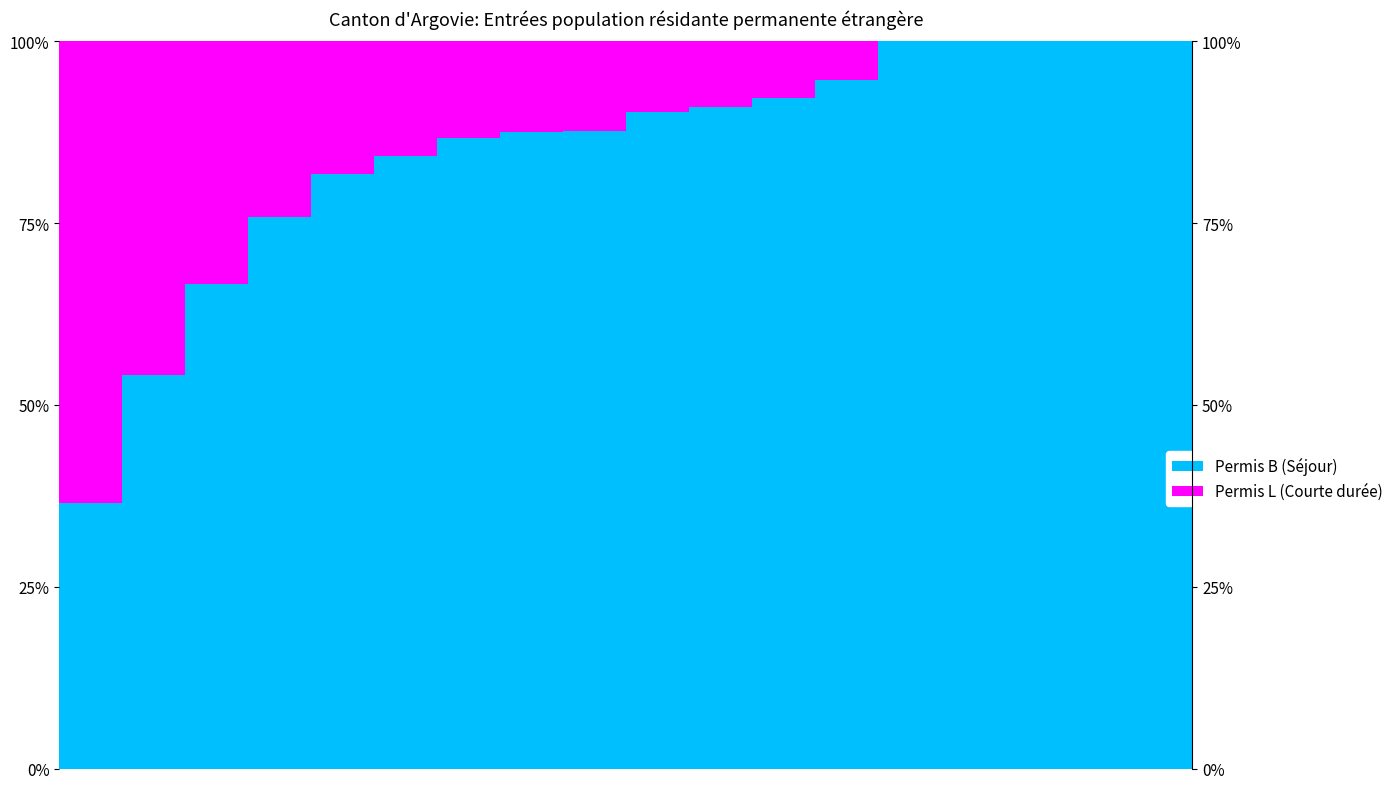

Is the value of Permis L (Courte durée) at 12 greater than the value of Permis B (Séjour) at 4?

No